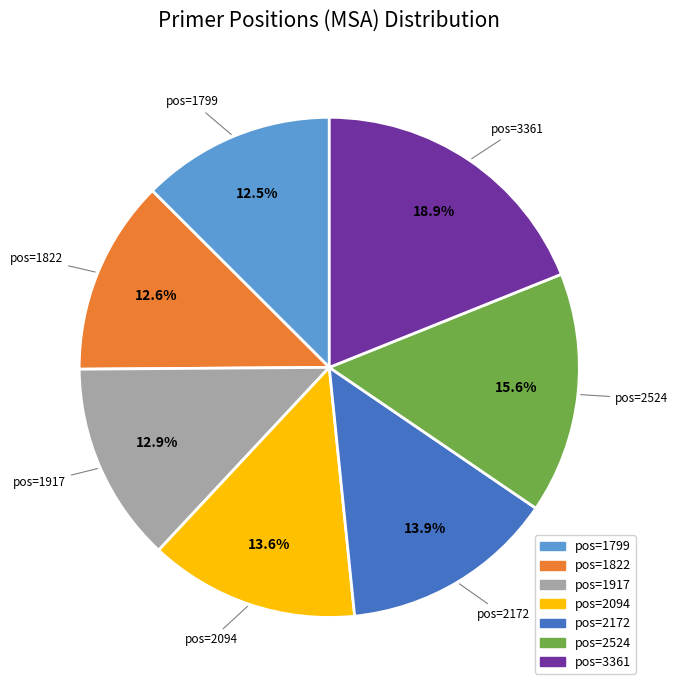

Is there any slice that represents more than half of the pie?

No